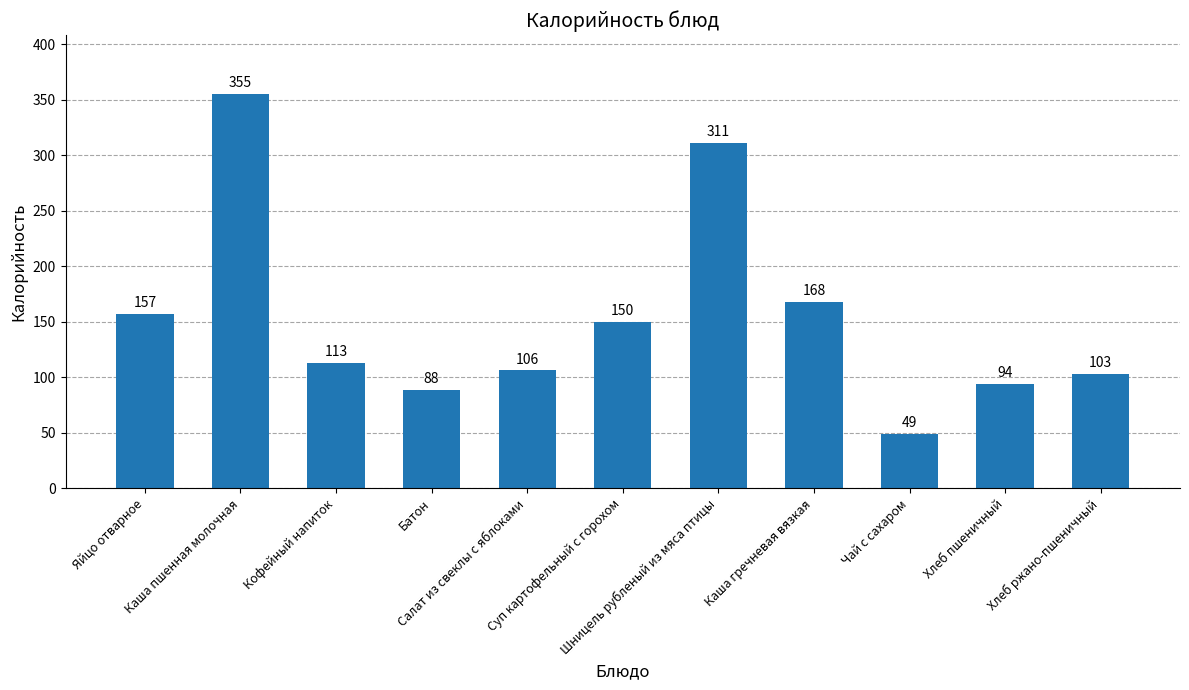

Rank the categories by value from highest to lowest.

Каша пшенная молочная, Шницель рубленый из мяса птицы, Каша гречневая вязкая, Яйцо отварное, Суп картофельный с горохом, Кофейный напиток, Салат из свеклы с яблоками, Хлеб ржано-пшеничный, Хлеб пшеничный, Батон, Чай с сахаром